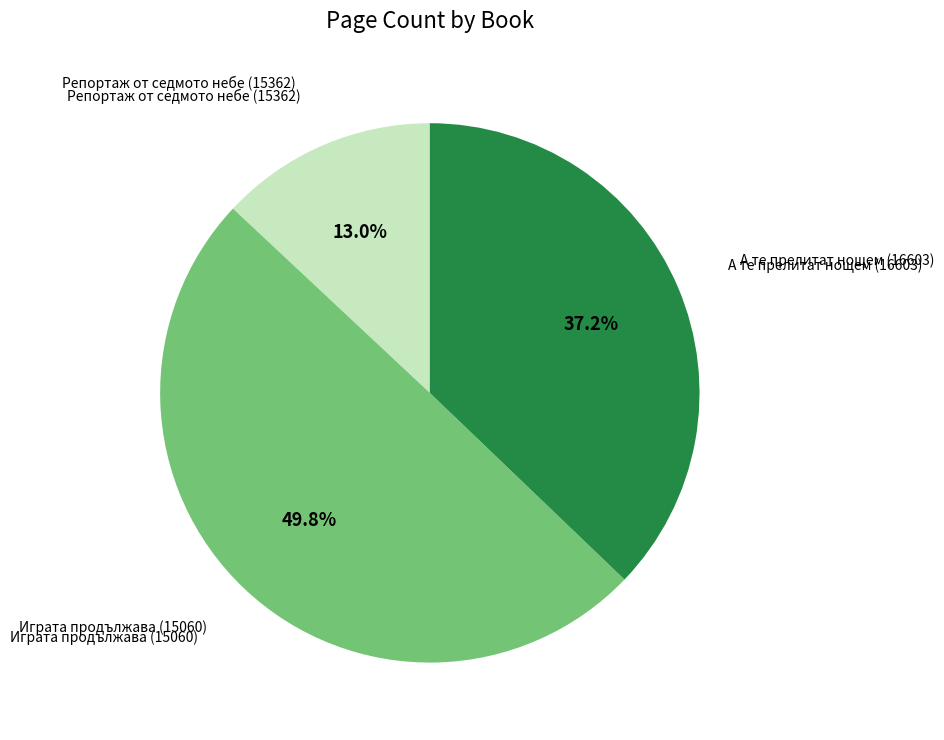

What percentage is the А те прелитат нощем (16603) slice, to the nearest percent?

37%